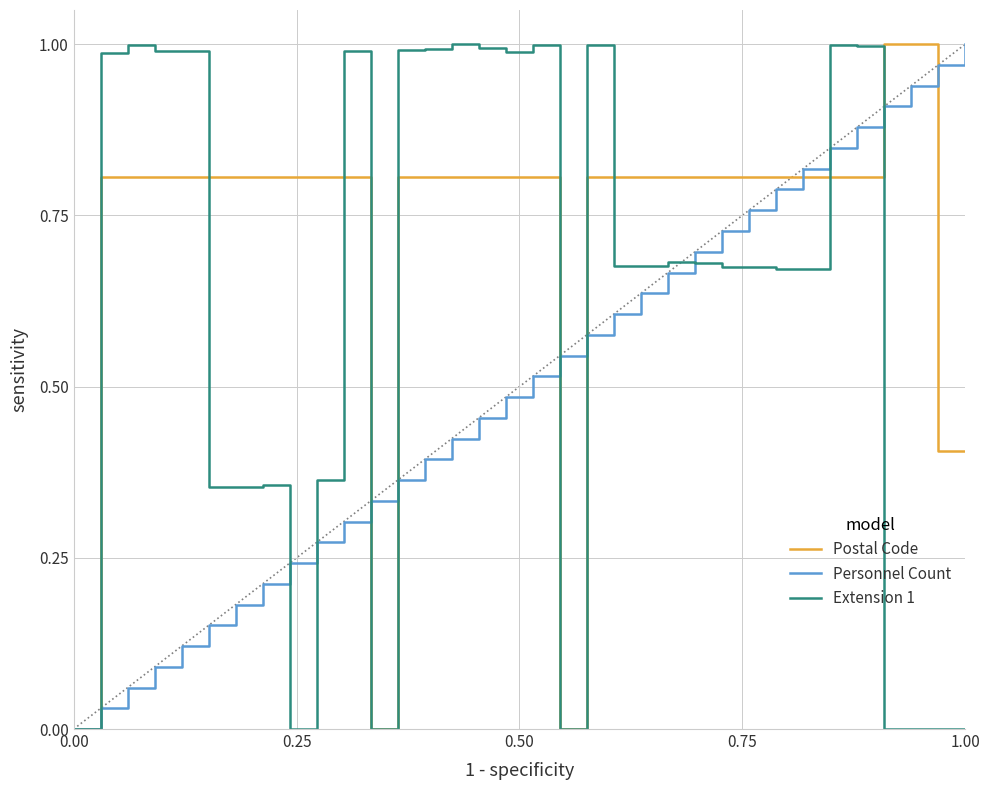

Which series has the largest total across all categories?

Postal Code